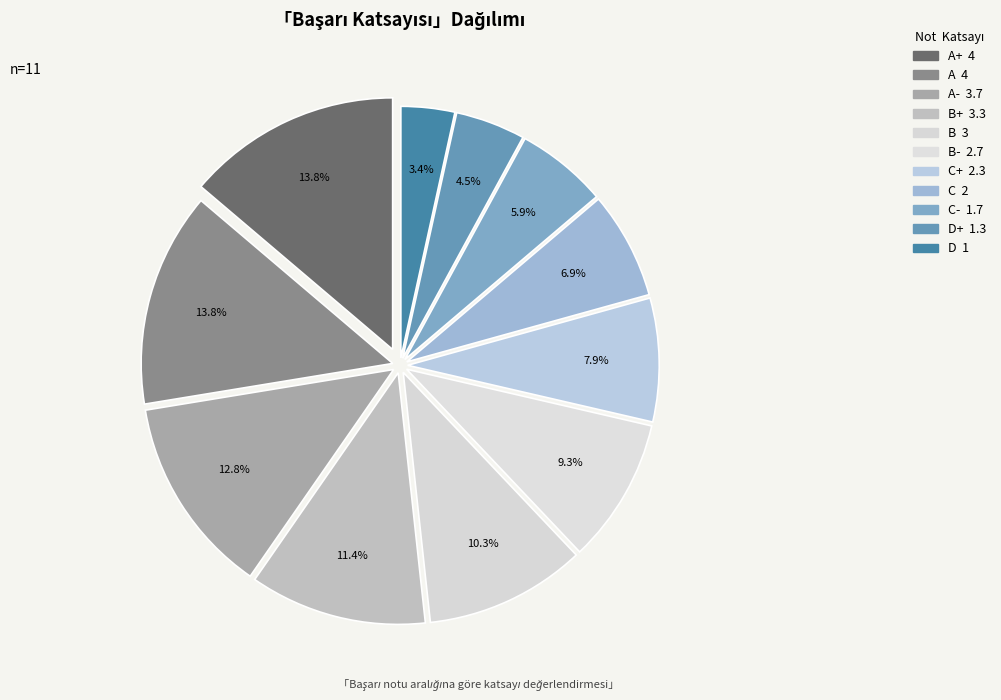

Is there any slice that represents more than half of the pie?

No